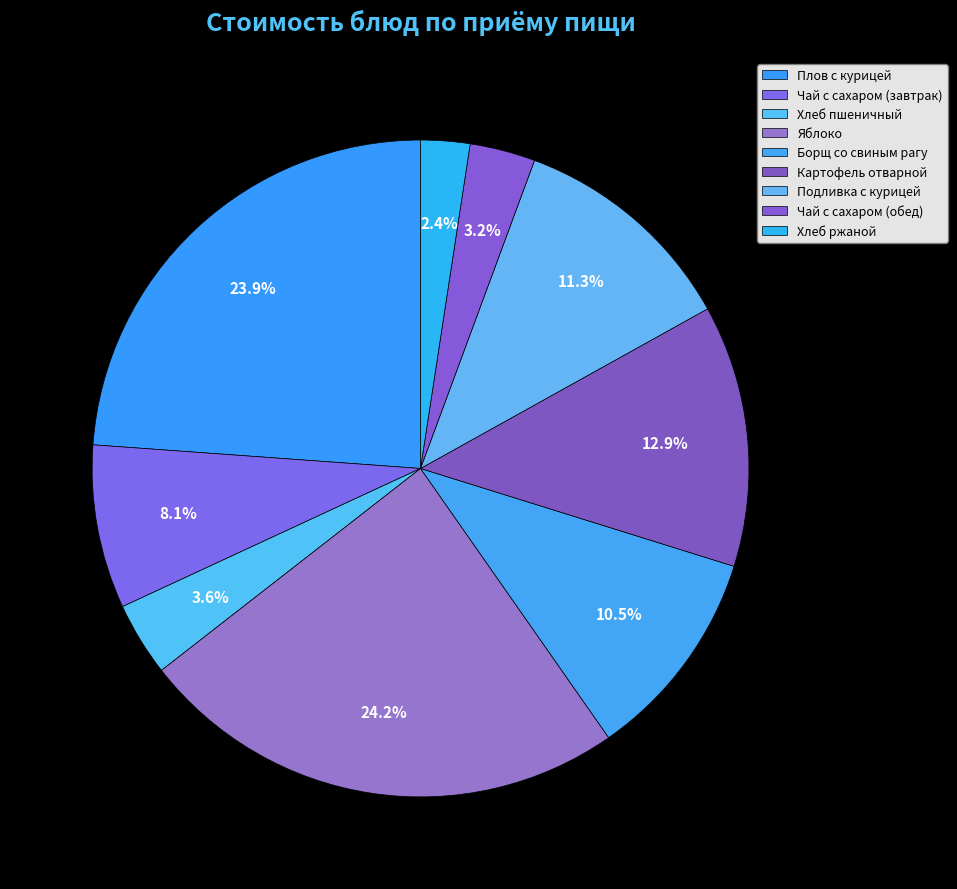

How many segments does this pie chart have?

9